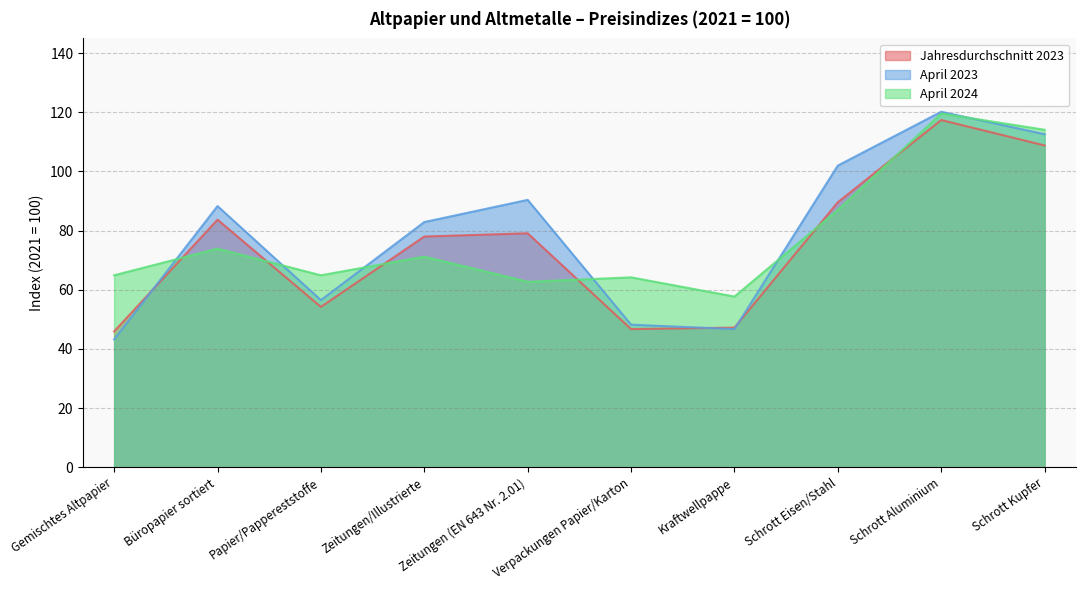

What position from the left is Büropapier sortiert?

2